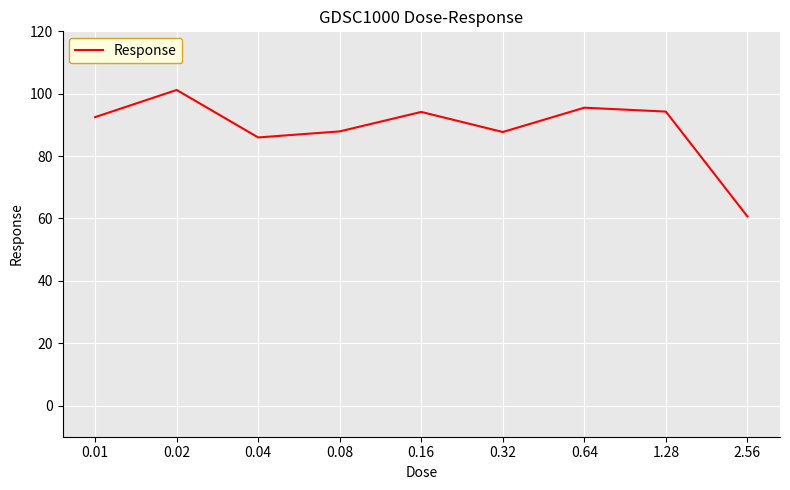

How many lines are shown in the chart?

1